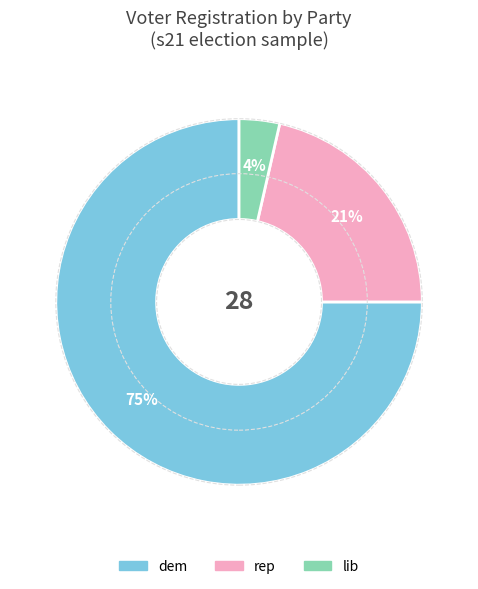

Is there a majority slice in this chart?

Yes